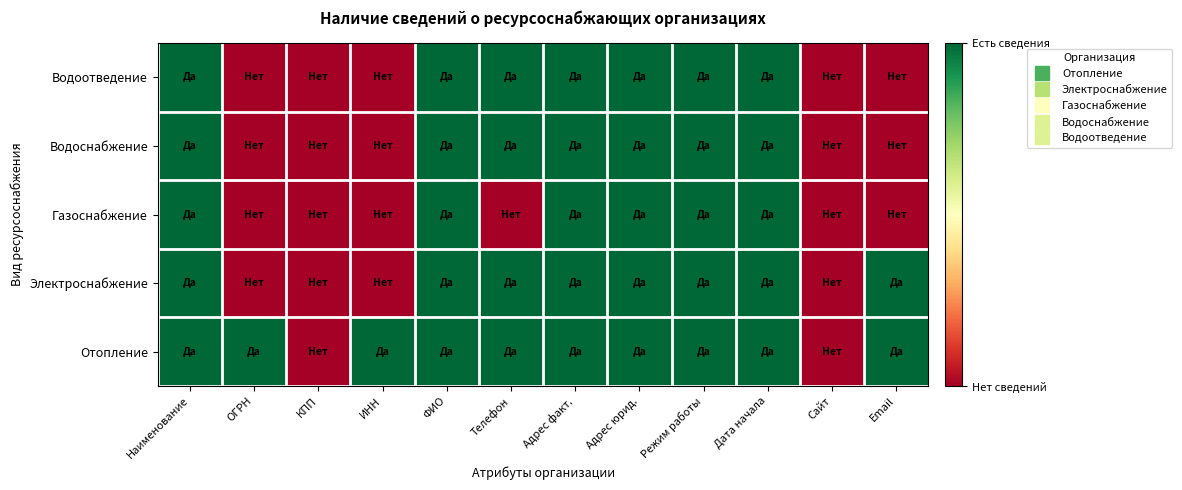

Reading right to left, what are all the values shown in this chart?

Отопление: Email=1	Сайт=0	Дата начала=1	Режим работы=1	Адрес юрид.=1	Адрес факт.=1	Телефон=1	ФИО=1	ИНН=1	КПП=0	ОГРН=1	Наименование=1
Электроснабжение: Email=1	Сайт=0	Дата начала=1	Режим работы=1	Адрес юрид.=1	Адрес факт.=1	Телефон=1	ФИО=1	ИНН=0	КПП=0	ОГРН=0	Наименование=1
Газоснабжение: Email=0	Сайт=0	Дата начала=1	Режим работы=1	Адрес юрид.=1	Адрес факт.=1	Телефон=0	ФИО=1	ИНН=0	КПП=0	ОГРН=0	Наименование=1
Водоснабжение: Email=0	Сайт=0	Дата начала=1	Режим работы=1	Адрес юрид.=1	Адрес факт.=1	Телефон=1	ФИО=1	ИНН=0	КПП=0	ОГРН=0	Наименование=1
Водоотведение: Email=0	Сайт=0	Дата начала=1	Режим работы=1	Адрес юрид.=1	Адрес факт.=1	Телефон=1	ФИО=1	ИНН=0	КПП=0	ОГРН=0	Наименование=1